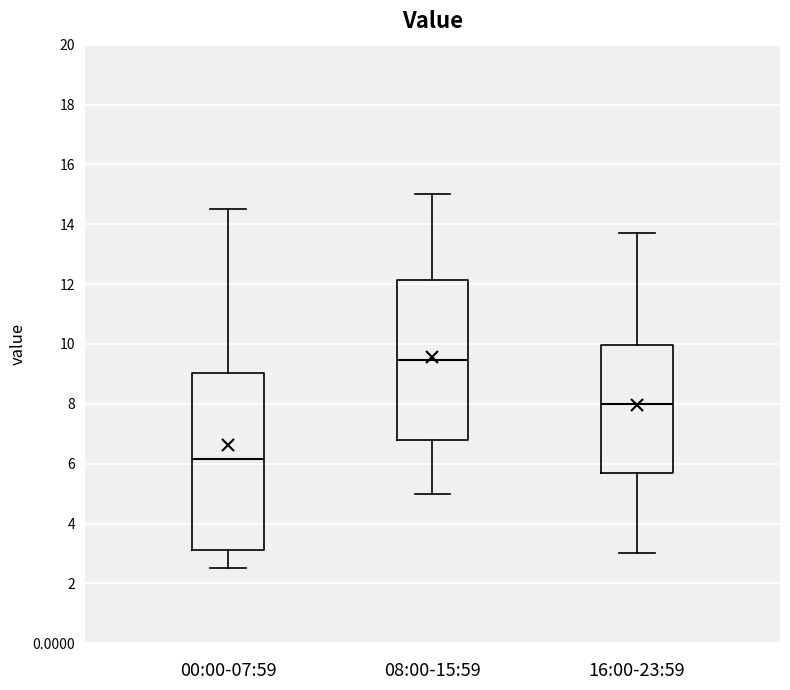

Reading left to right, transcribe this box plot: for each box, give where its median line is, the range the box spans, and where its two whiskers end, as read against the y-axis. The values are not printed on the chart, so give them approximately, as read against the axis.

00:00-07:59: median 6.2, box 3.2 to 9.0, whiskers 2.6 to 14.6
08:00-15:59: median 9.4, box 6.8 to 12.2, whiskers 5.0 to 15.0
16:00-23:59: median 8.0, box 5.8 to 10.0, whiskers 3.0 to 13.8